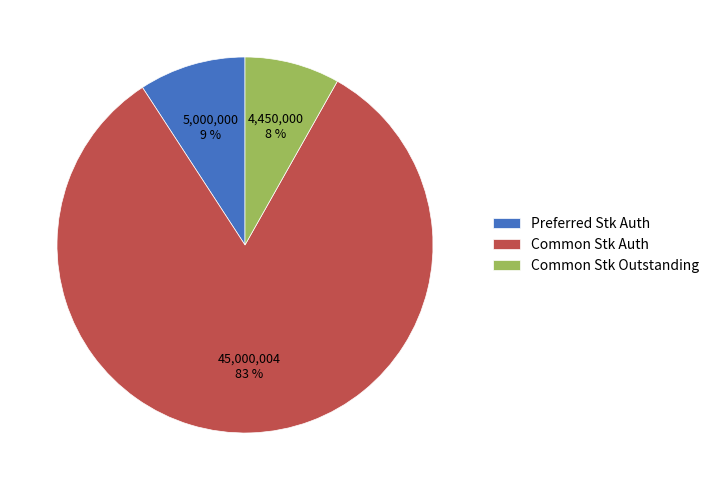

Rank the categories by value from highest to lowest.

Common Stk Auth, Preferred Stk Auth, Common Stk Outstanding